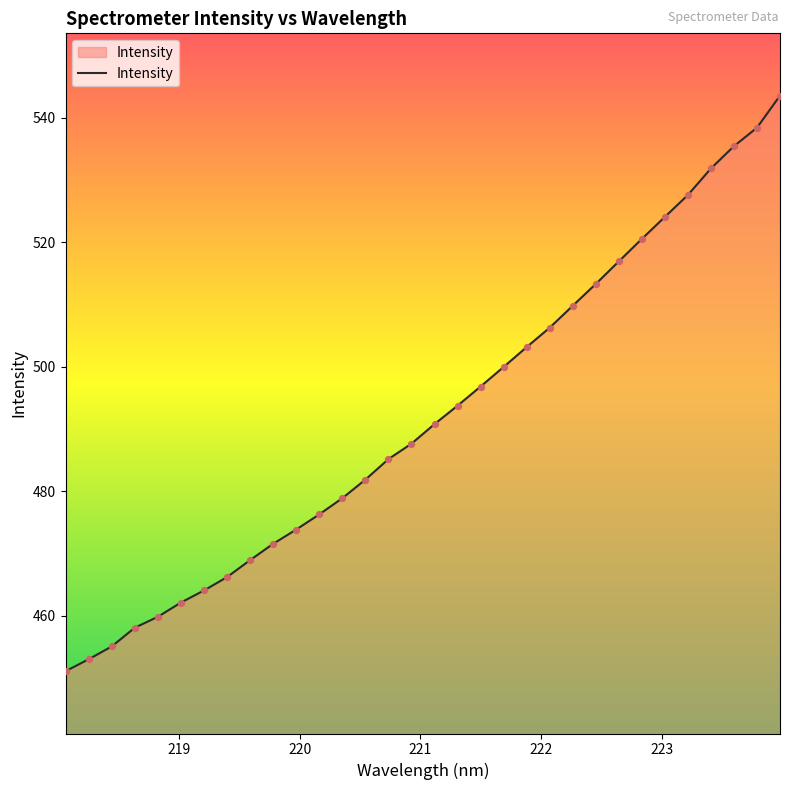

What is the minimum value shown in the chart?

451.1